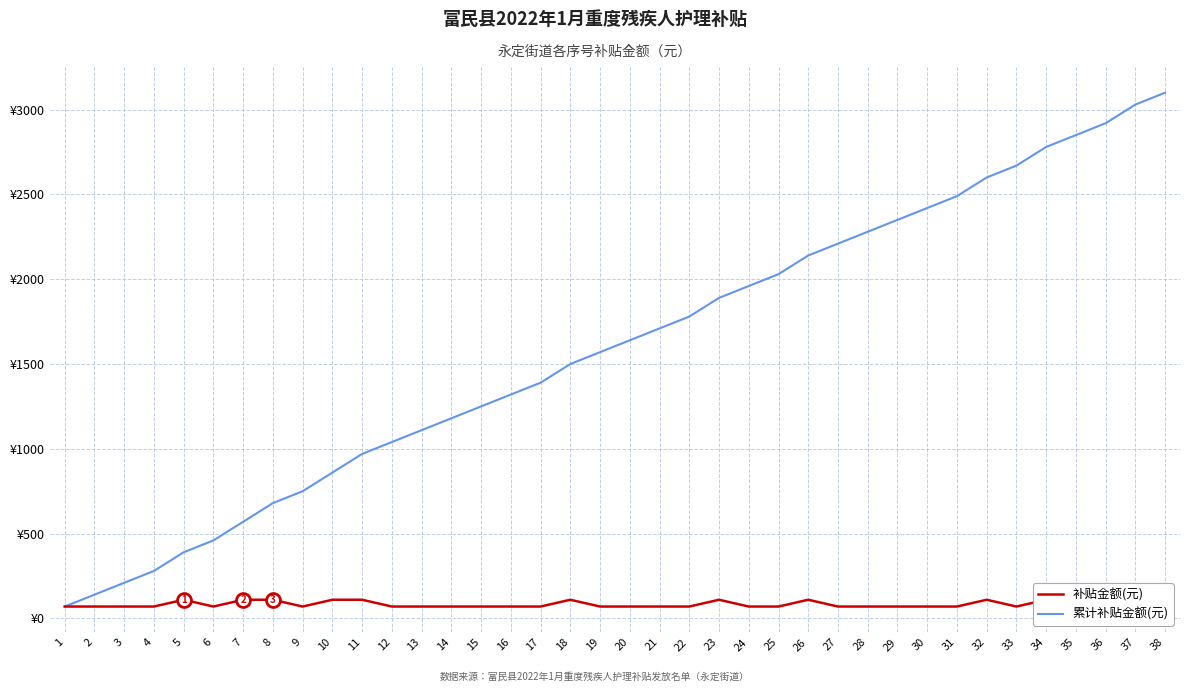

Reading left to right, transcribe all the data shown in this chart.

累计补贴金额(元): 1=70	2=140	3=210	4=280	5=390	6=460	7=570	8=680	9=750	10=860	11=970	12=1040	13=1110	14=1180	15=1250	16=1320	17=1390	18=1500	19=1570	20=1640	21=1710	22=1780	23=1890	24=1960	25=2030	26=2140	27=2210	28=2280	29=2350	30=2420	31=2490	32=2600	33=2670	34=2780	35=2850	36=2920	37=3030	38=3100
补贴金额(元): 1=70	2=70	3=70	4=70	5=110	6=70	7=110	8=110	9=70	10=110	11=110	12=70	13=70	14=70	15=70	16=70	17=70	18=110	19=70	20=70	21=70	22=70	23=110	24=70	25=70	26=110	27=70	28=70	29=70	30=70	31=70	32=110	33=70	34=110	35=70	36=70	37=110	38=70